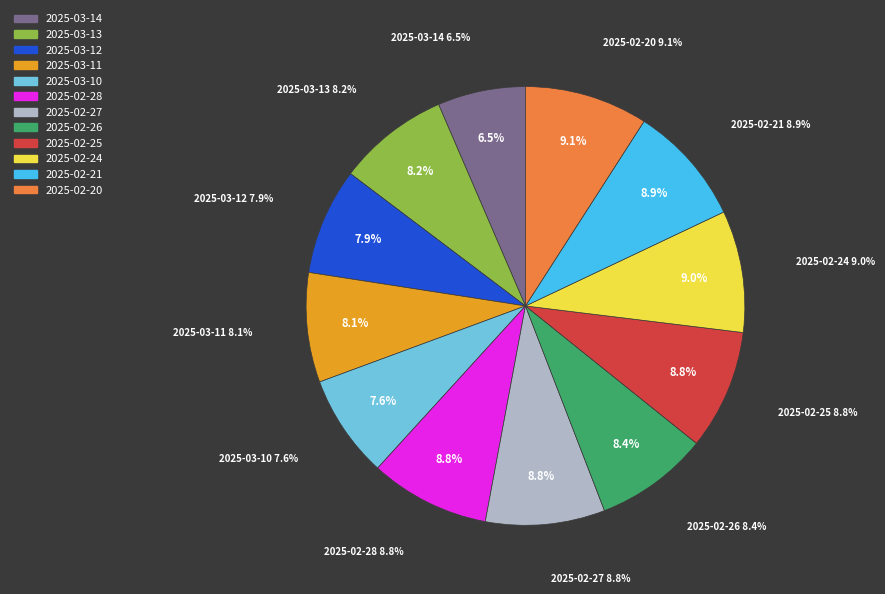

Is there a majority slice in this chart?

No